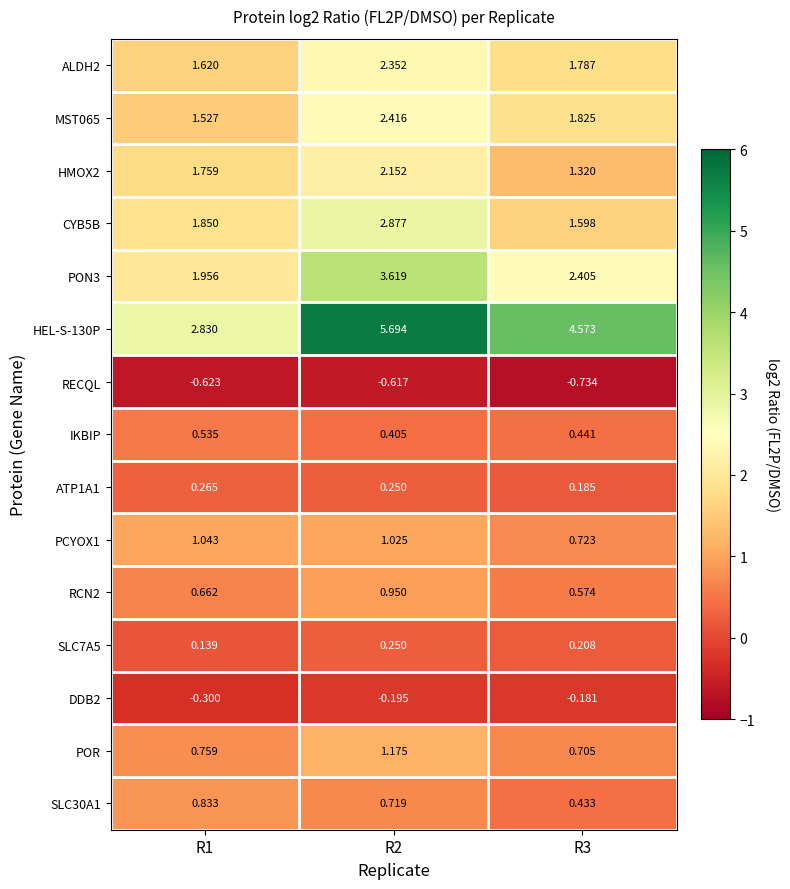

Is the value of HEL-S-130P at R1 greater than the value of CYB5B at R3?

Yes